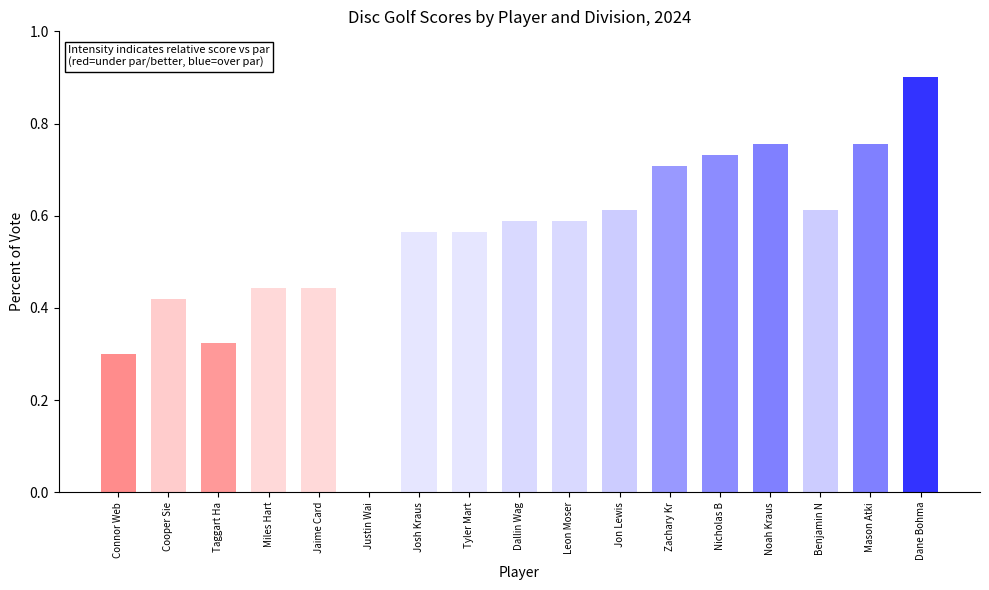

Count the values in the range 0 to 1.

17